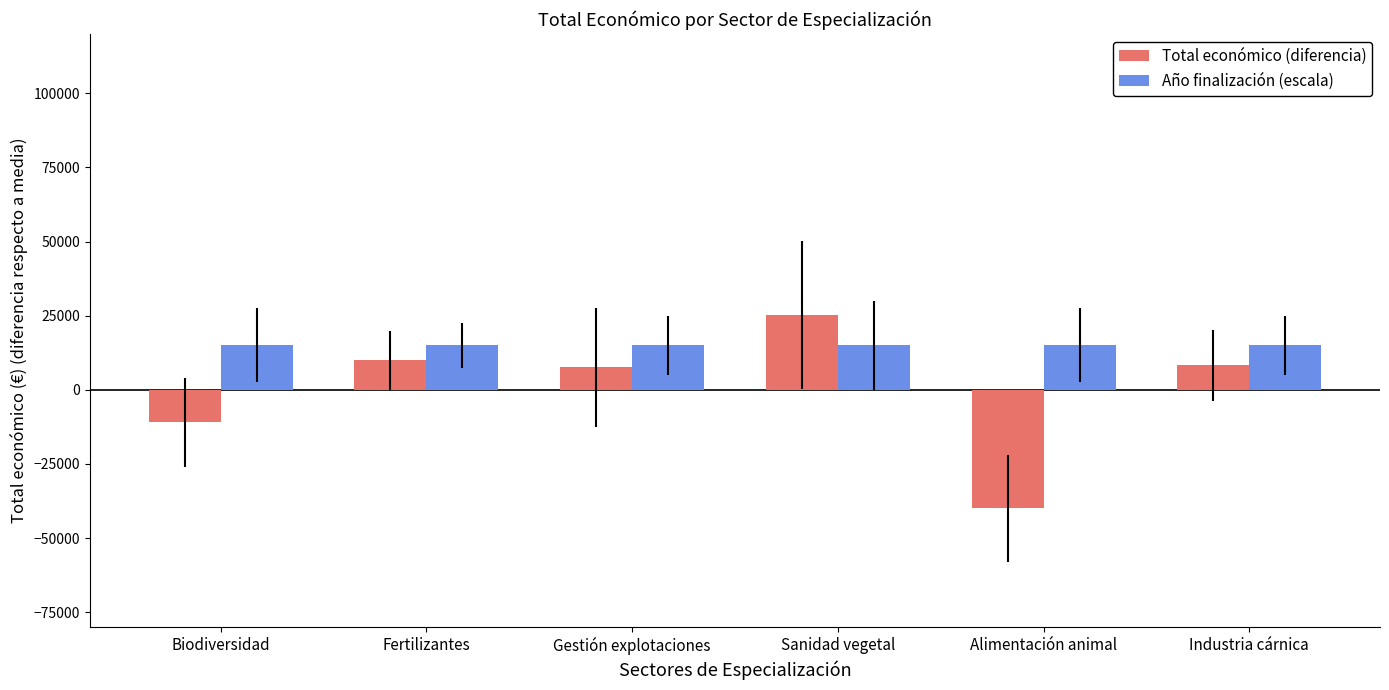

True or false: Total económico (diferencia) has a value of -39987.7 at Alimentación animal.

True